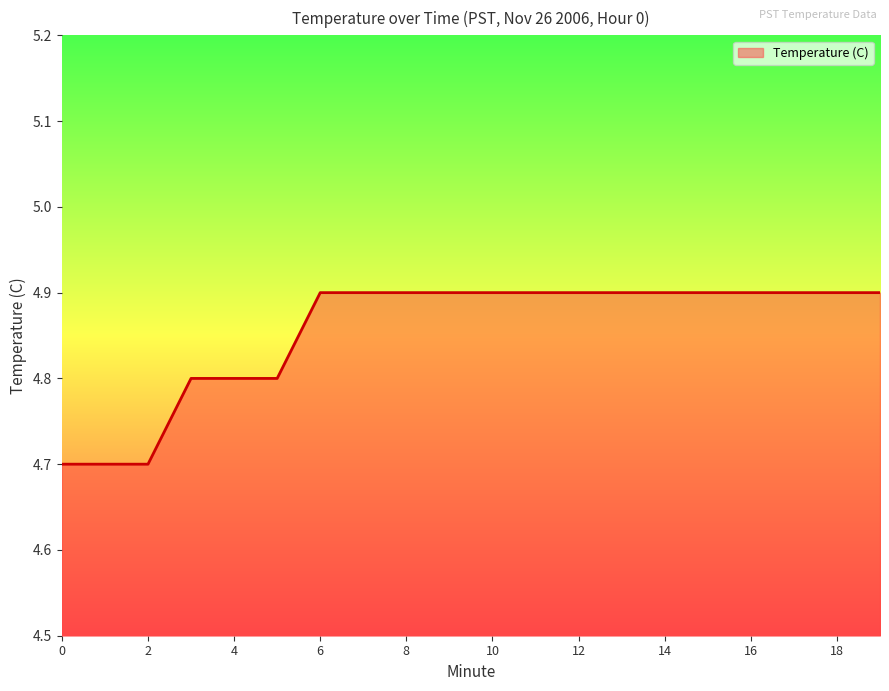

What is the minimum value shown in the chart?

4.7